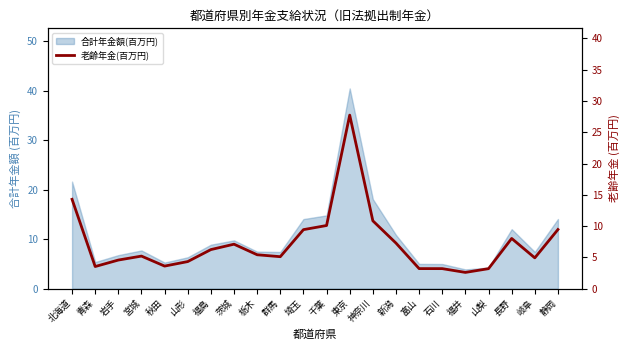

What is the minimum value shown in the chart?

2.6